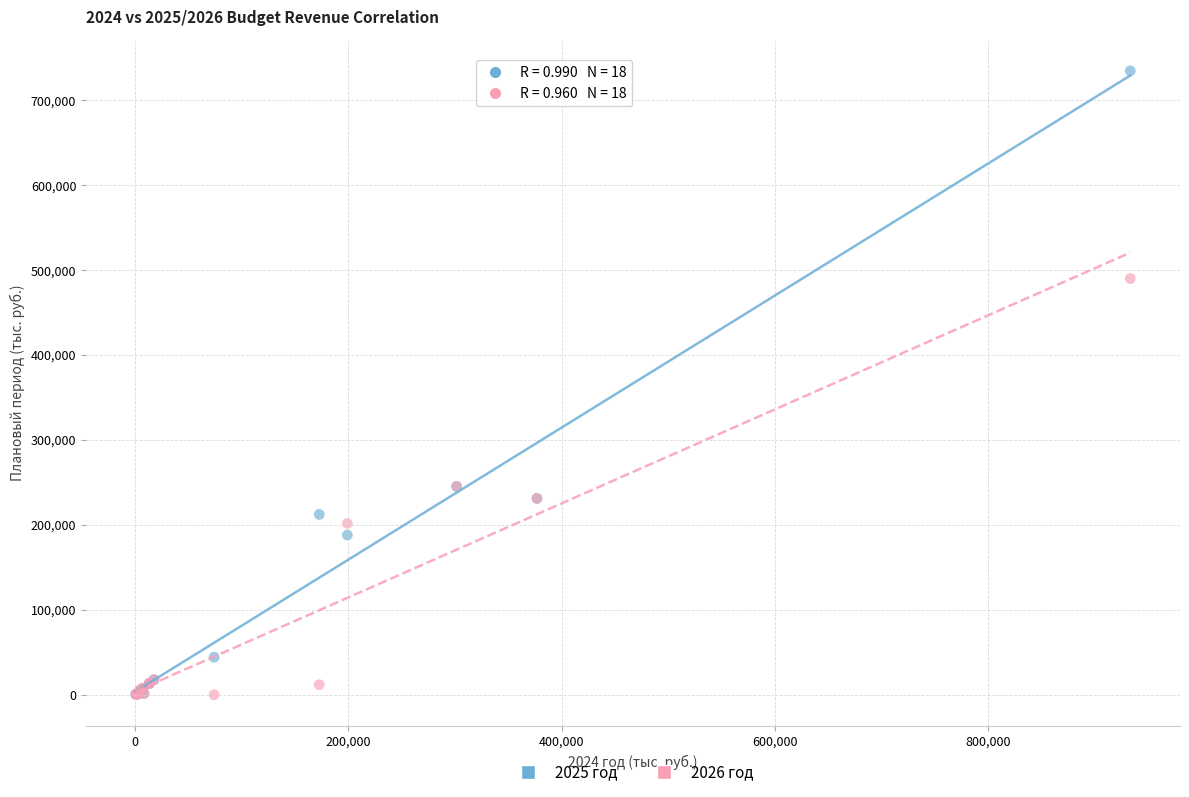

What are all the series names shown in the legend?

2025 год, 2026 год